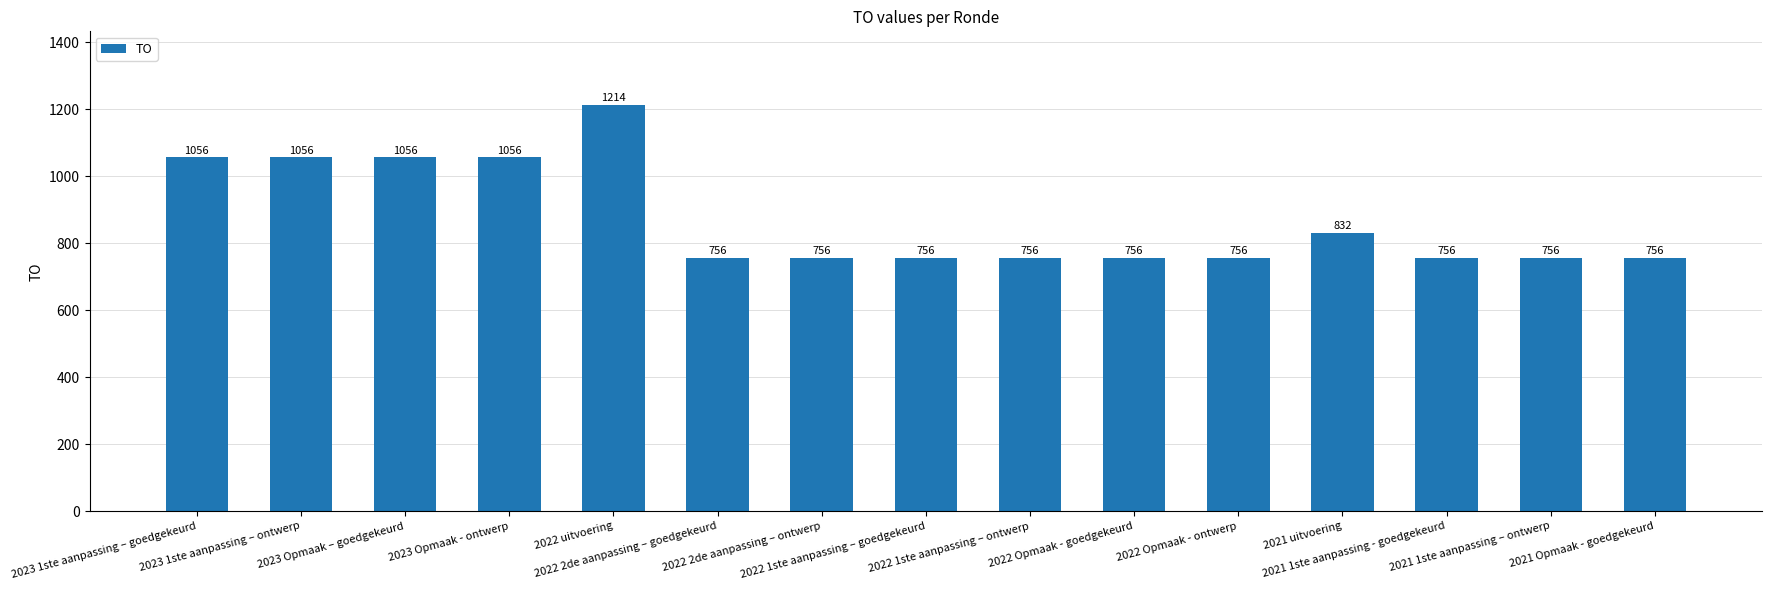

Does the chart contain any negative values?

No